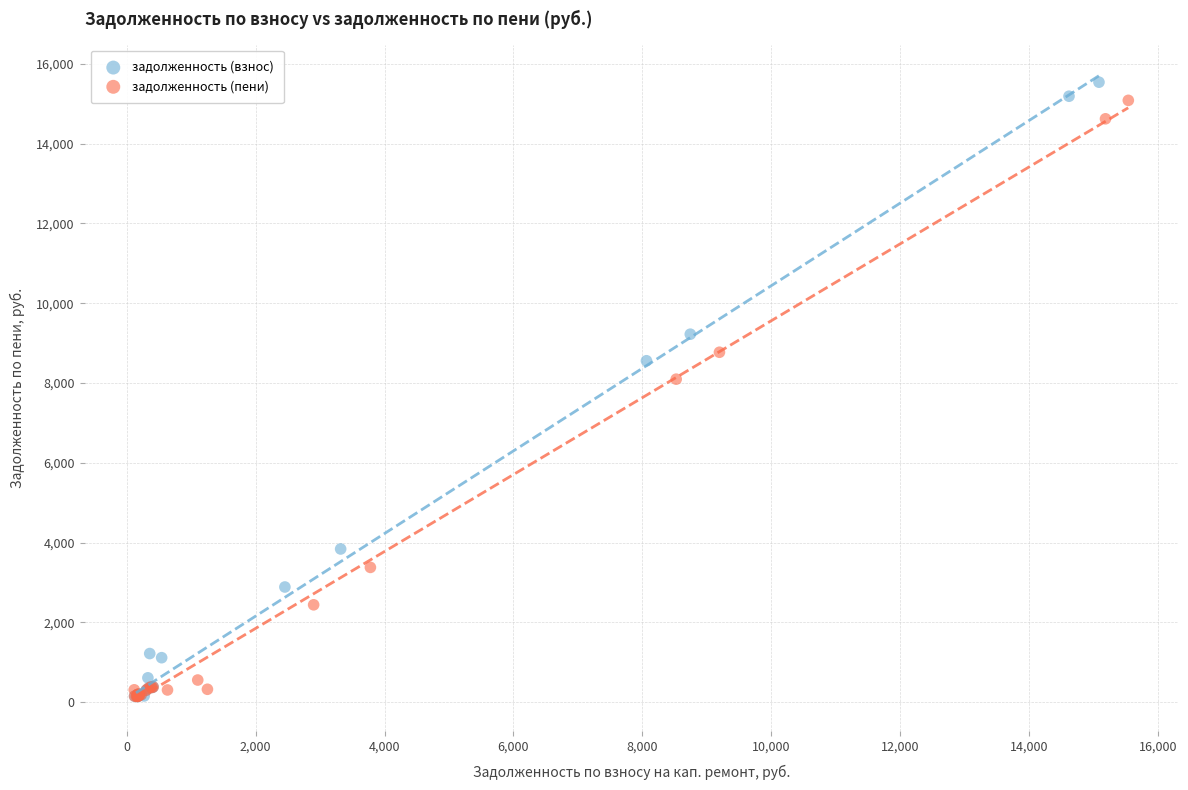

Which series has the widest spread of Y values?

задолженность (взнос)